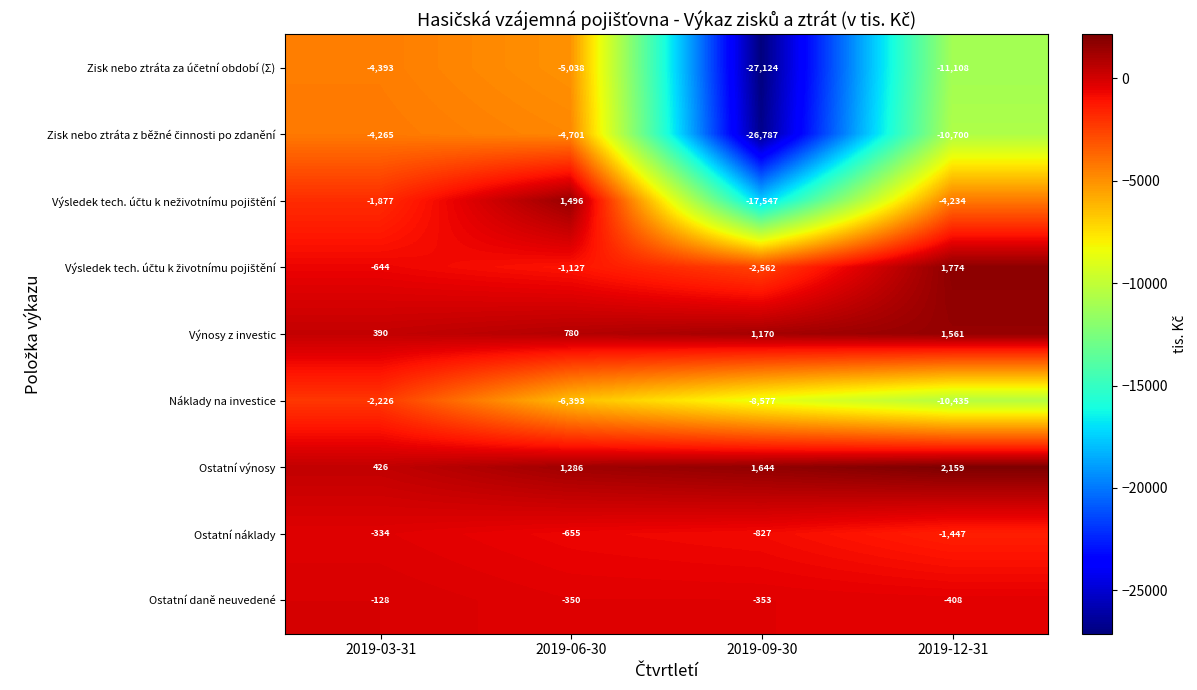

What is the difference between the highest and lowest values at 2019-12-31?

13267